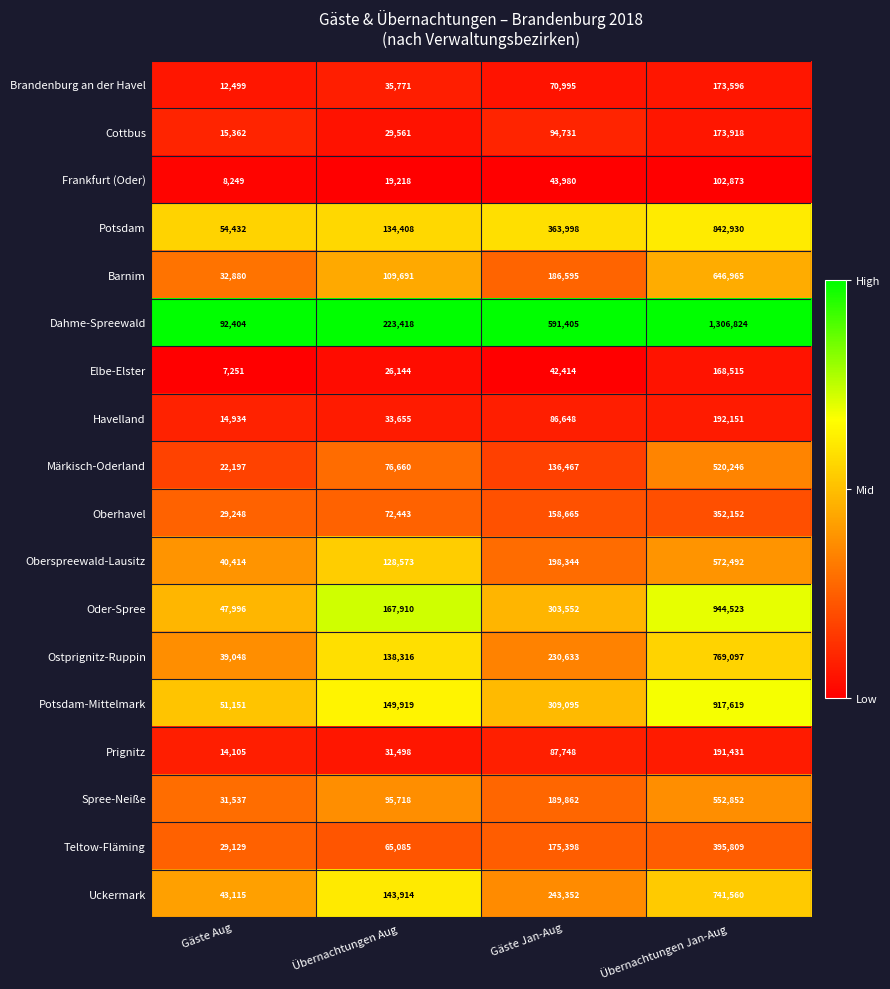

At which category does the chart reach its peak across all series?

Übernachtungen Jan-Aug